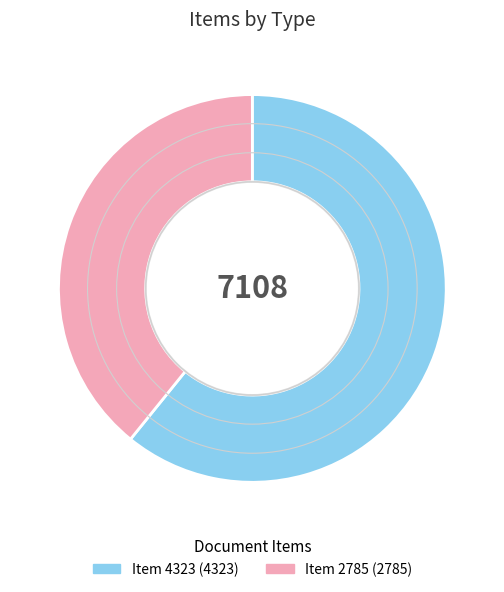

Is Item 2785 the majority of the pie?

No